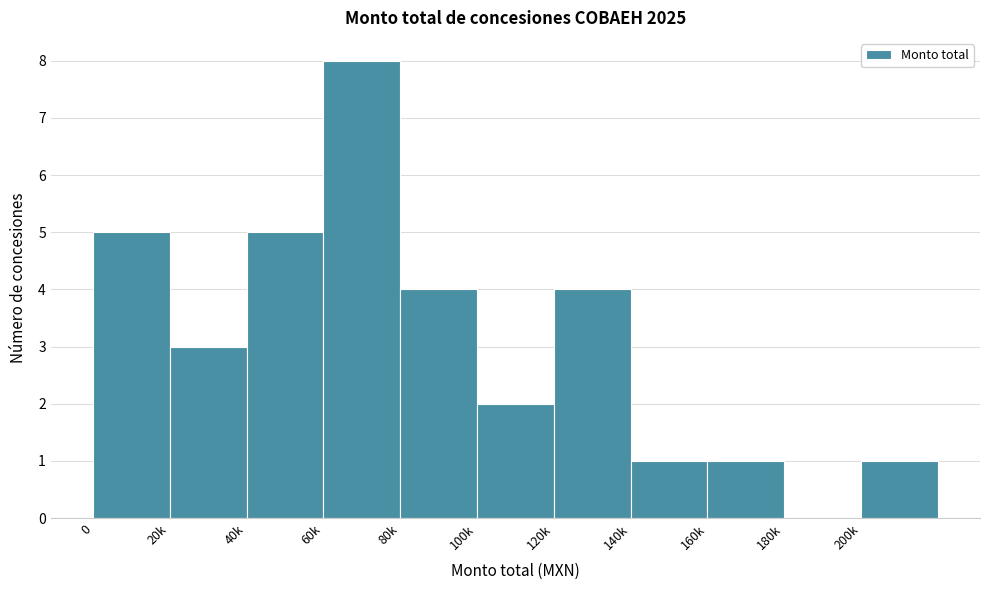

Reading left to right, transcribe all the data shown in this chart.

0=5	20k=3	40k=5	60k=8	80k=4	100k=2	120k=4	140k=1	160k=1	180k=0	200k=1